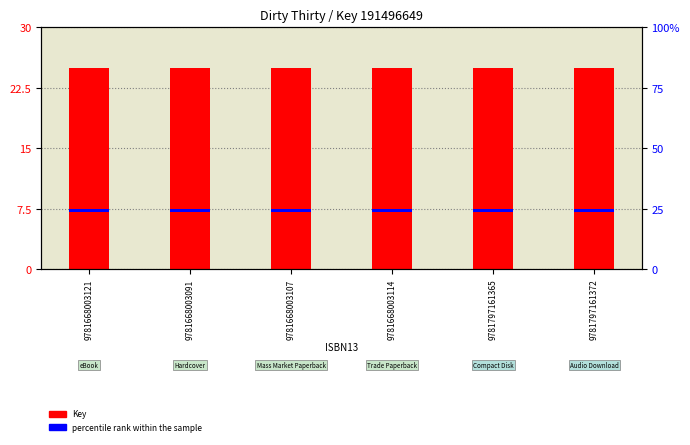

At 9781797161365, list the series in order from smallest to largest.

percentile rank within the sample, Key (count)